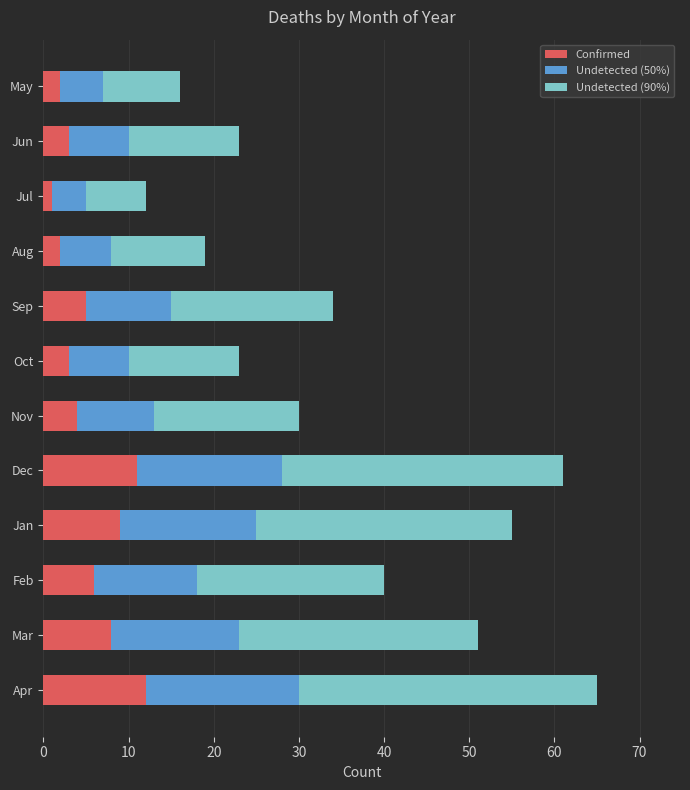

What is the difference between the second highest and minimum values in the Confirmed series?

10